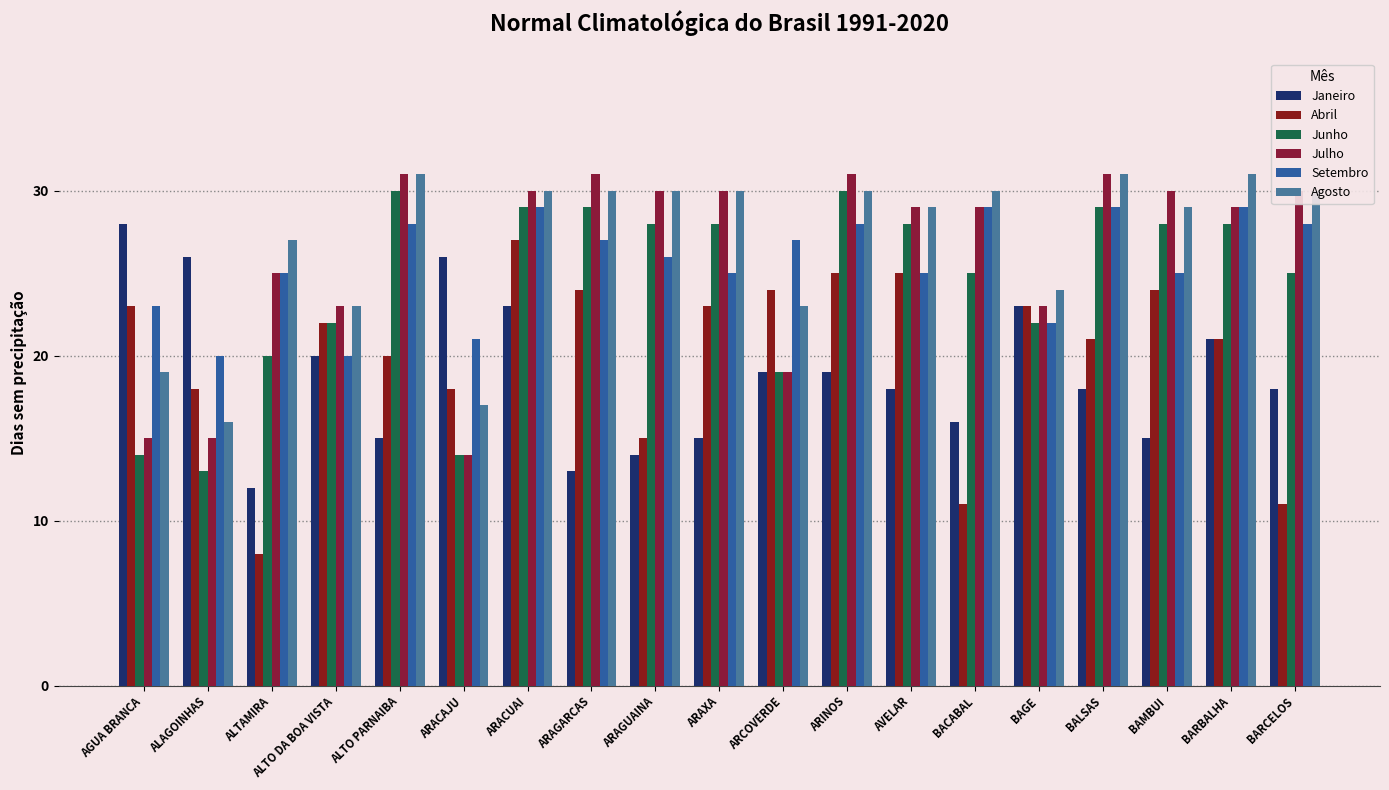

Which label corresponds to the largest value in the chart?

ALTO PARNAIBA